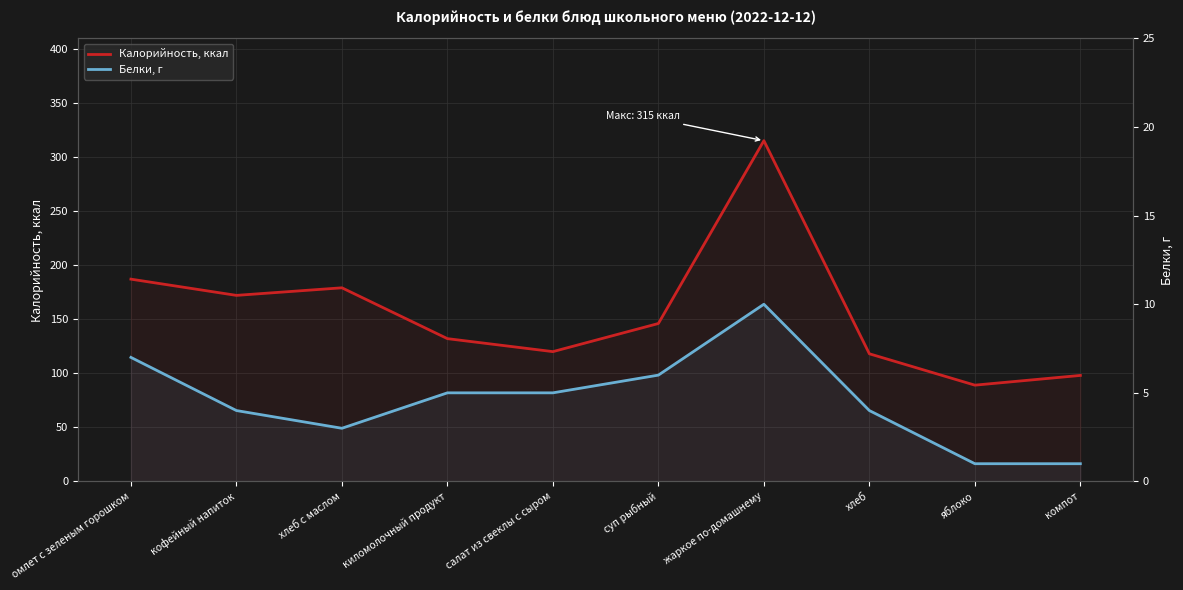

True or false: Калорийность, ккал and Белки, г intersect in this chart.

False